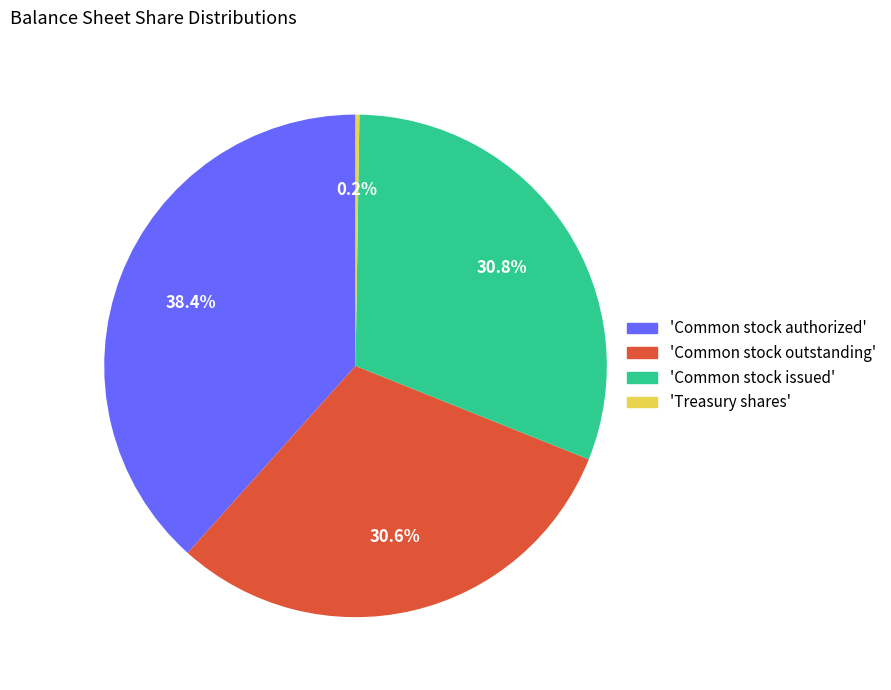

Is 'Common stock issued' the majority of the pie?

No